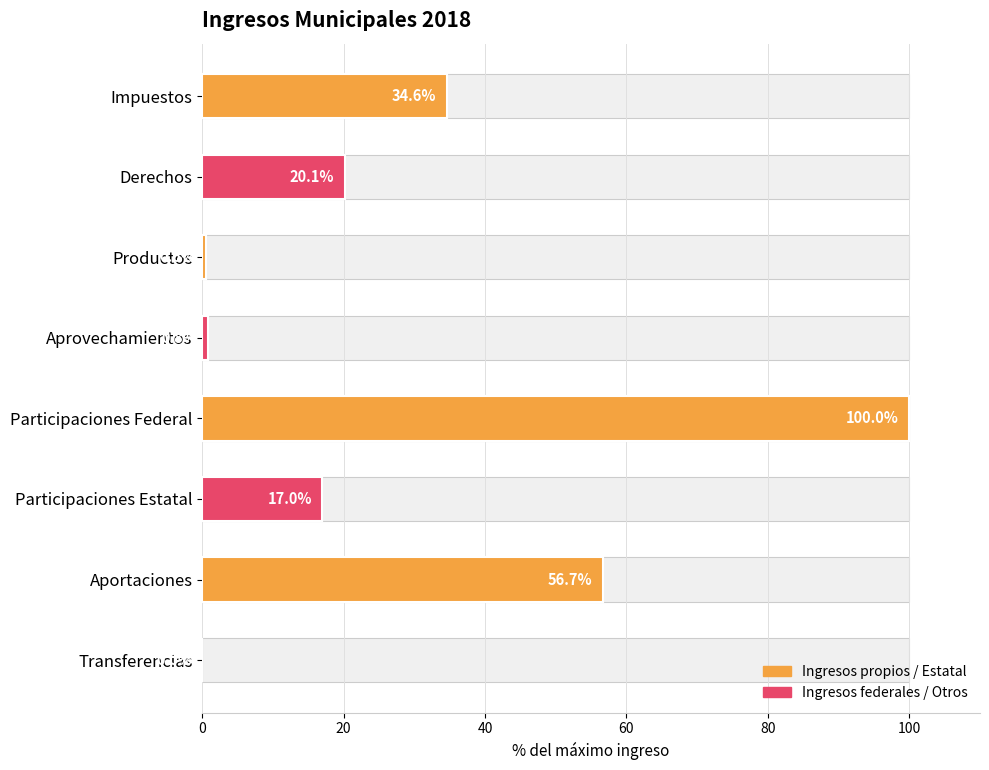

Is it true that the value at Impuestos is 12.8?

False